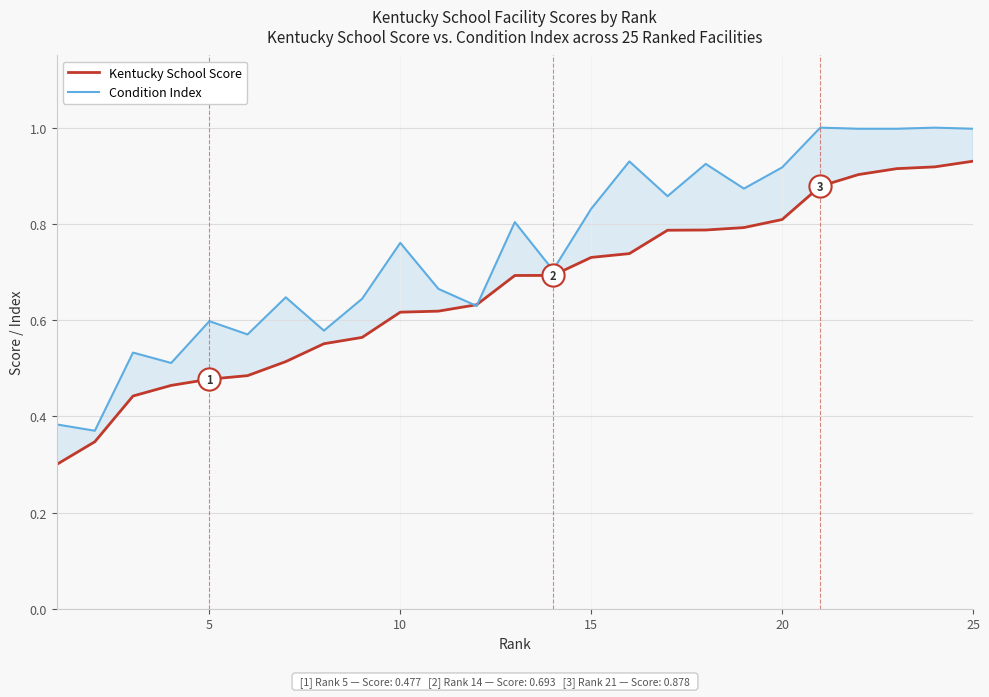

The Kentucky School Score series shows 1.1 at 20. True or false?

False